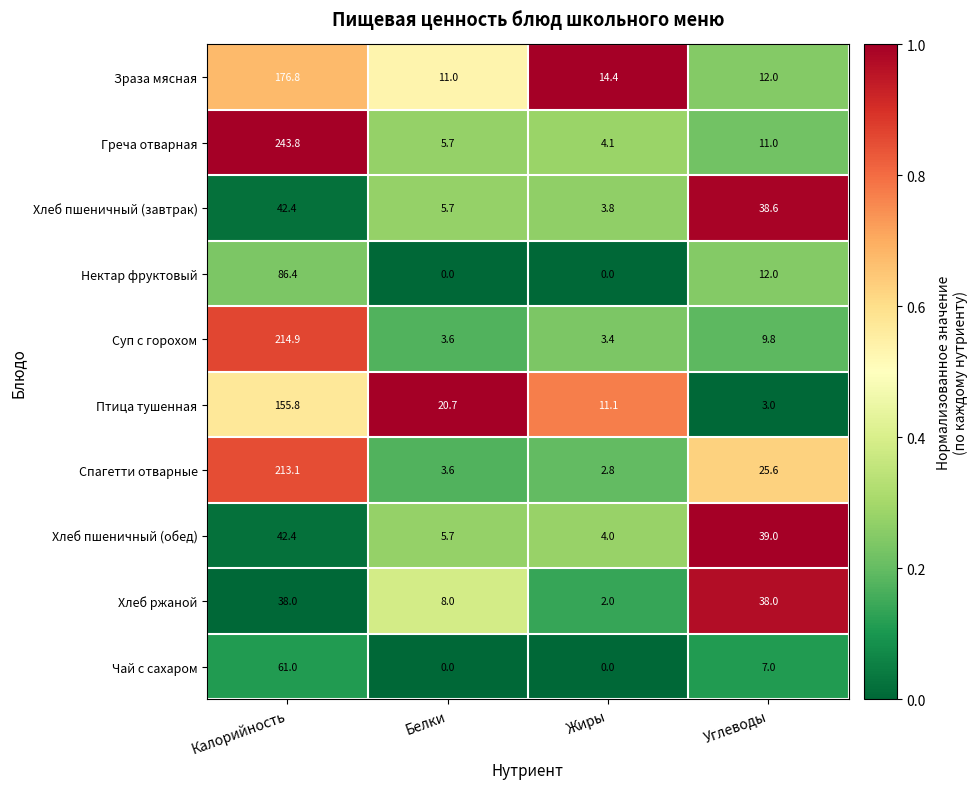

The value of Спагетти отварные at Белки is 4.9. True or false?

False